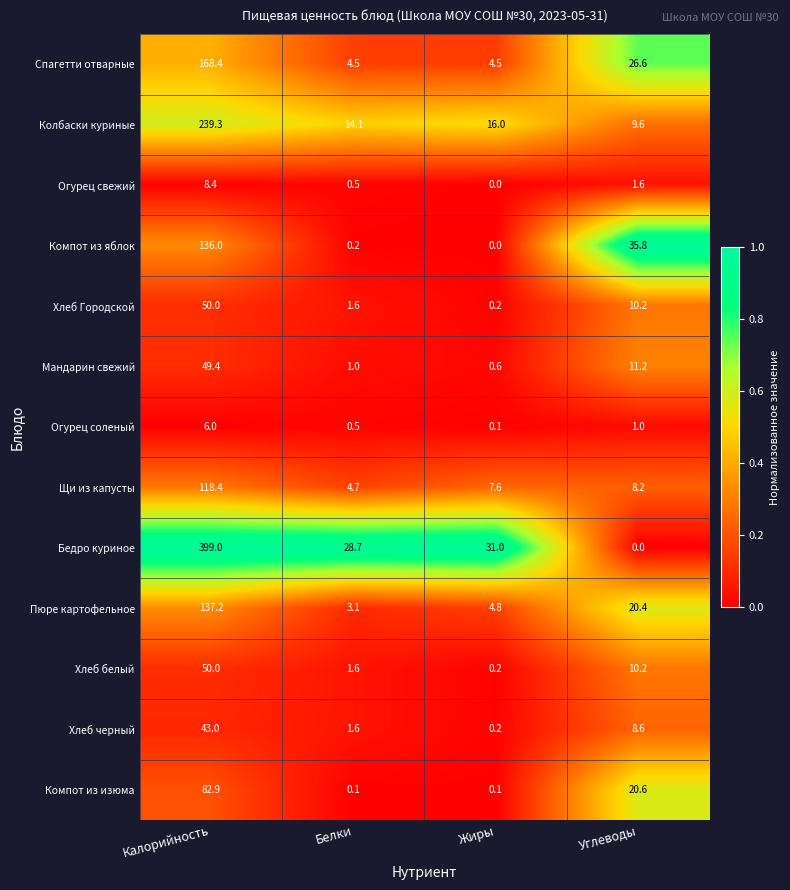

True or false: Огурец соленый has a value of 1.0 at Углеводы.

True